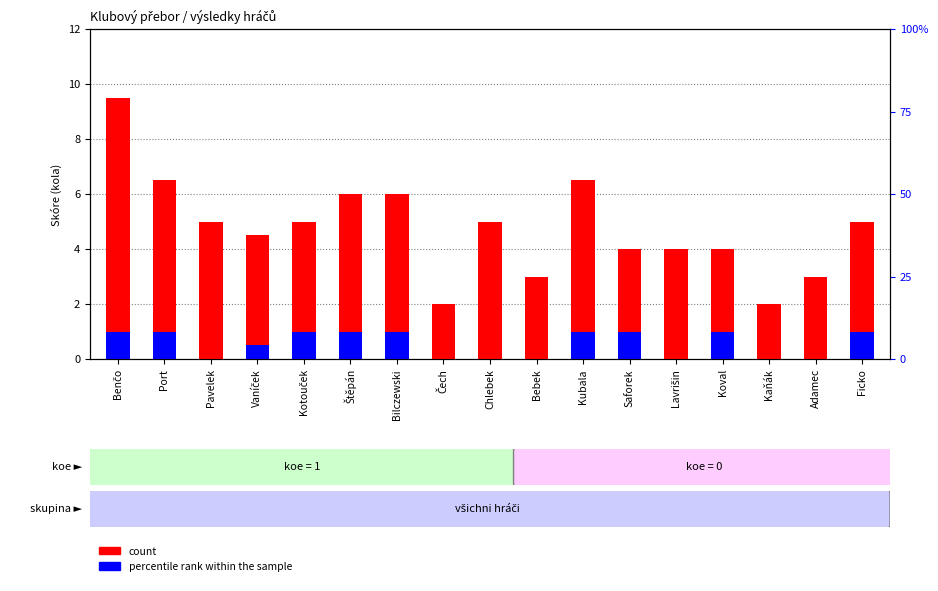

What are all the series names shown in the legend?

count, percentile rank within the sample